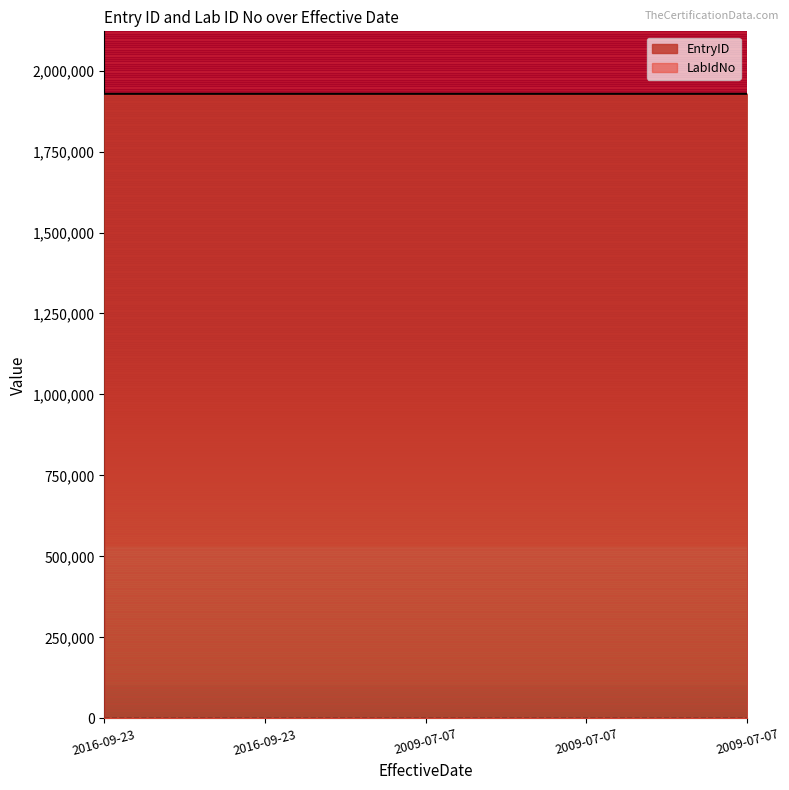

What is the label of the 2nd point from the left?

2016-09-23